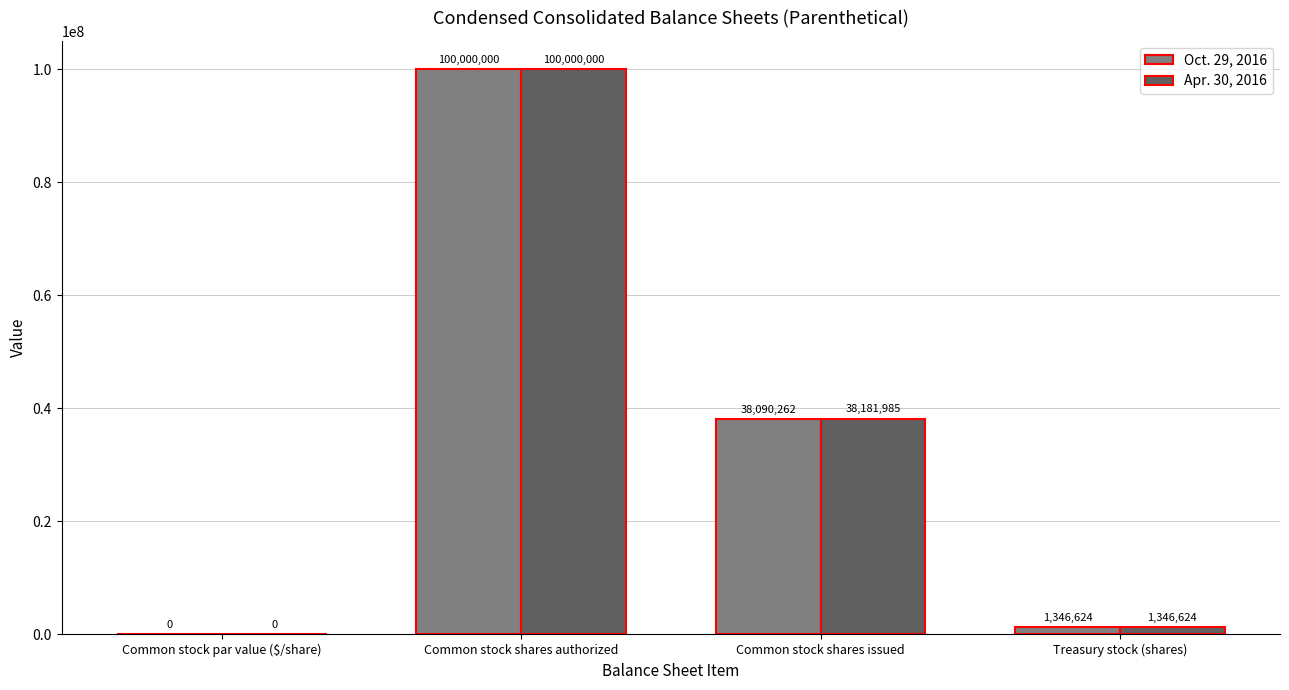

At which category is the sum across all series the highest?

Common stock shares authorized